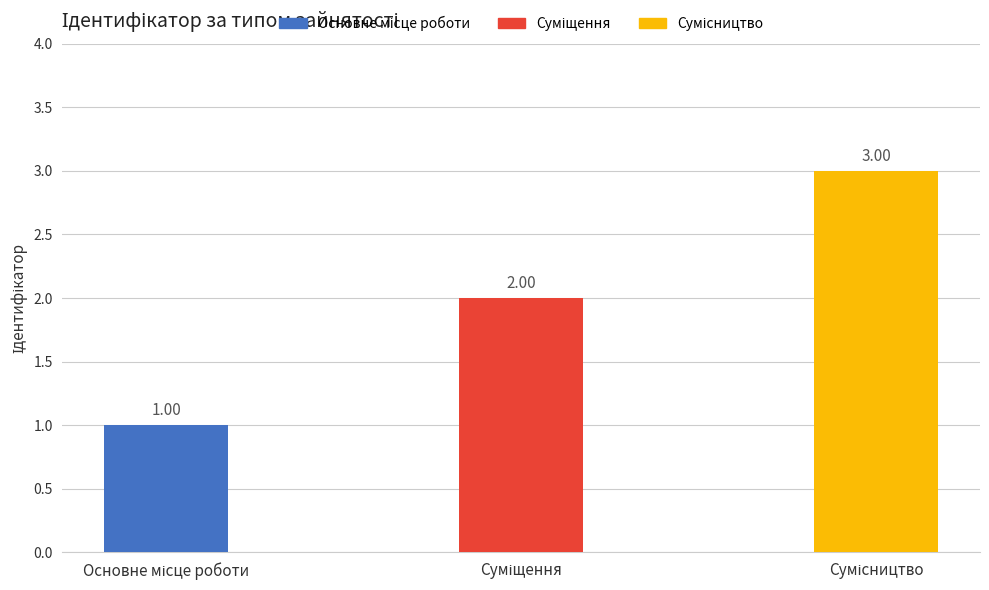

Reading right to left, transcribe all the data shown in this chart.

Сумісництво=3	Суміщення=2	Основне місце роботи=1